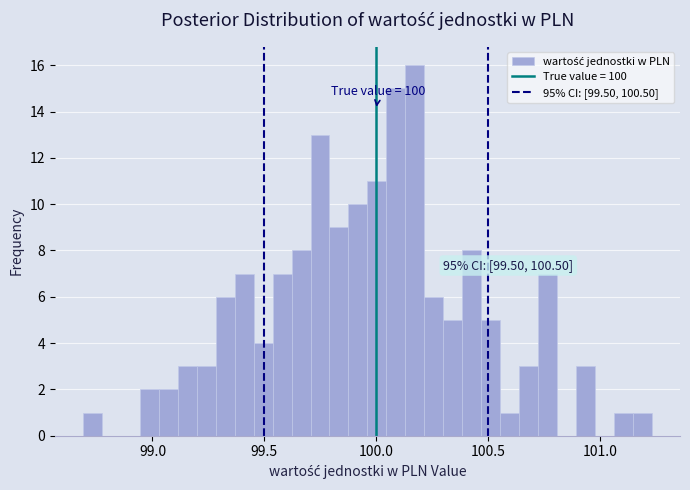

Read against the x-axis, roughly where is the centre of the tallest bar?

100.15